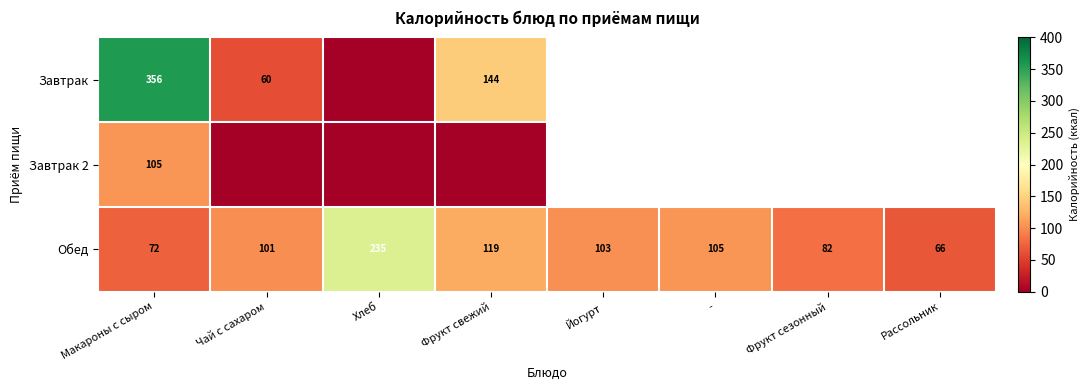

The Обед series shows 14.5 at Рассольник. True or false?

False